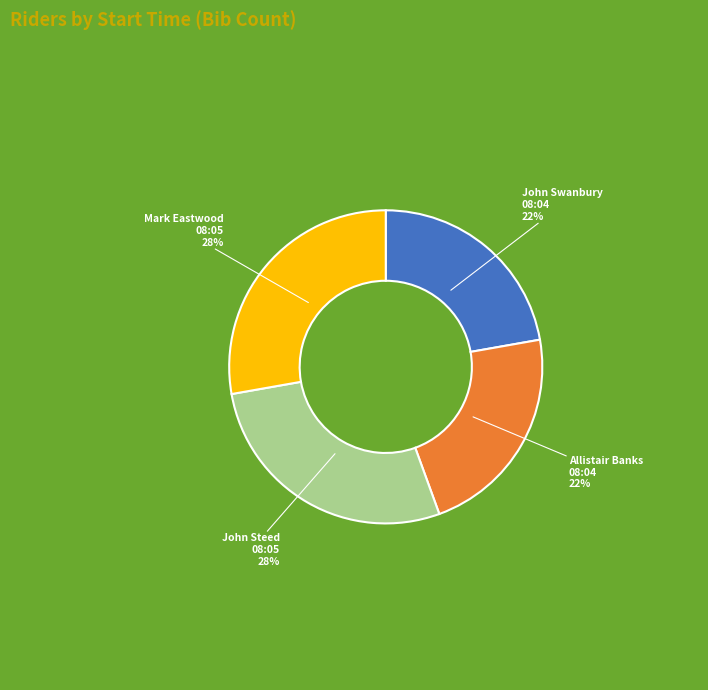

Does John Swanbury 08:04 represent more than half of the total?

No